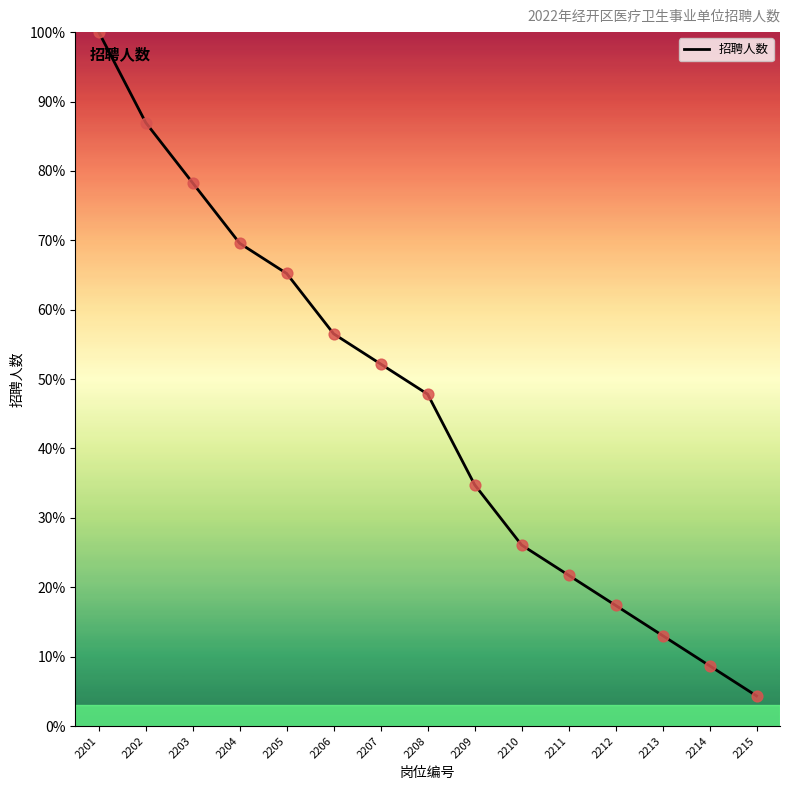

Approximately how many times larger is the value at 2210 compared to 2213?

2.0